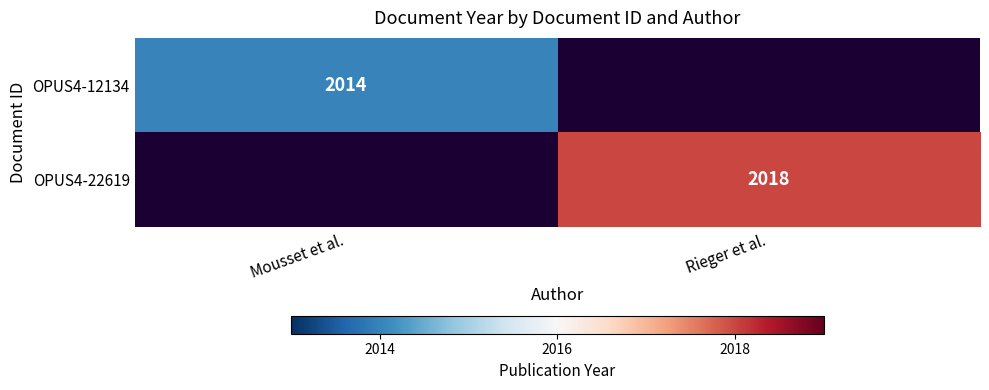

The OPUS4-12134 series shows 489 at Mousset et al.. True or false?

False